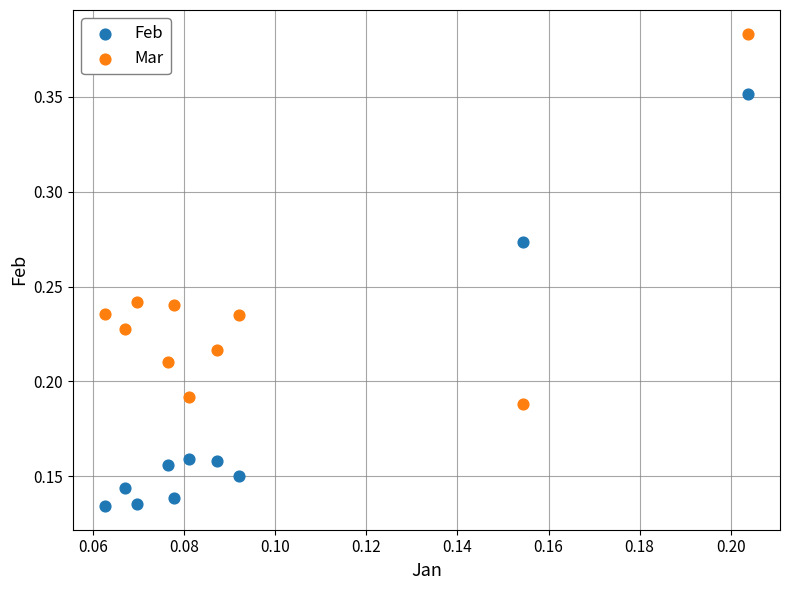

Which series has the widest spread of Y values?

Feb